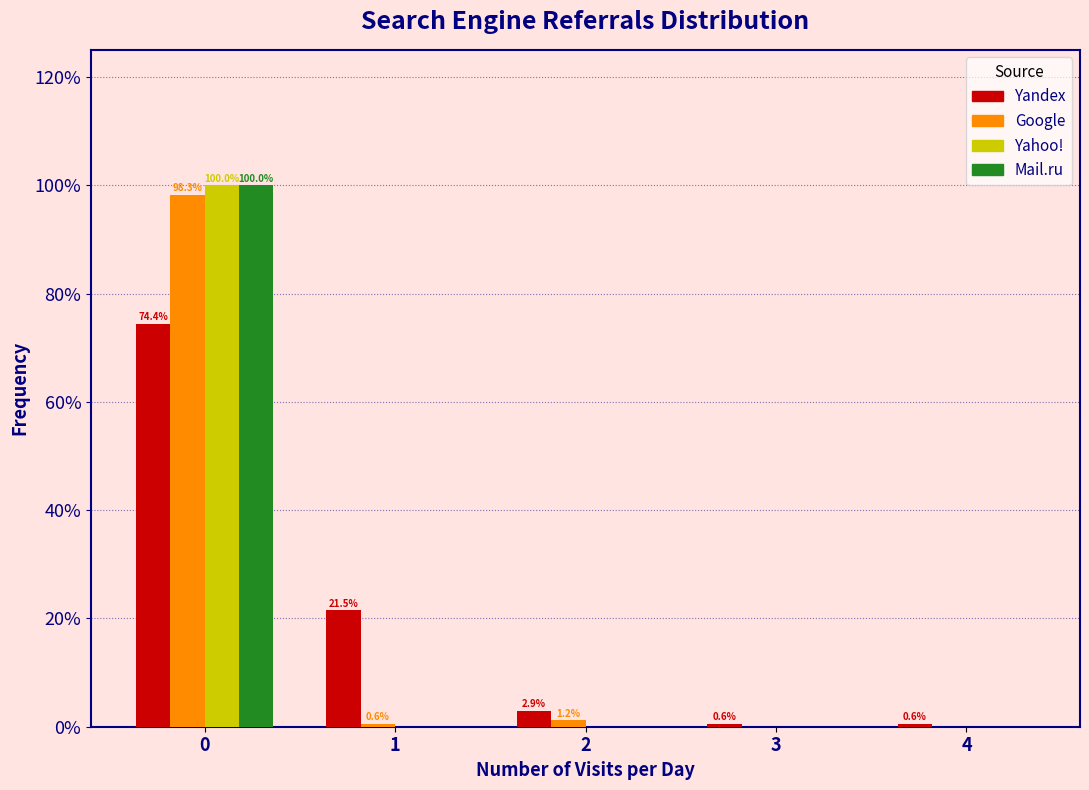

Reading left to right, extract all data points from this chart.

Yandex: 0=74.4	1=21.5	2=2.9	3=0.6	4=0.6
Google: 0=98.3	1=0.6	2=1.2	3=0.0	4=0.0
Yahoo!: 0=100.0	1=0.0	2=0.0	3=0.0	4=0.0
Mail.ru: 0=100.0	1=0.0	2=0.0	3=0.0	4=0.0